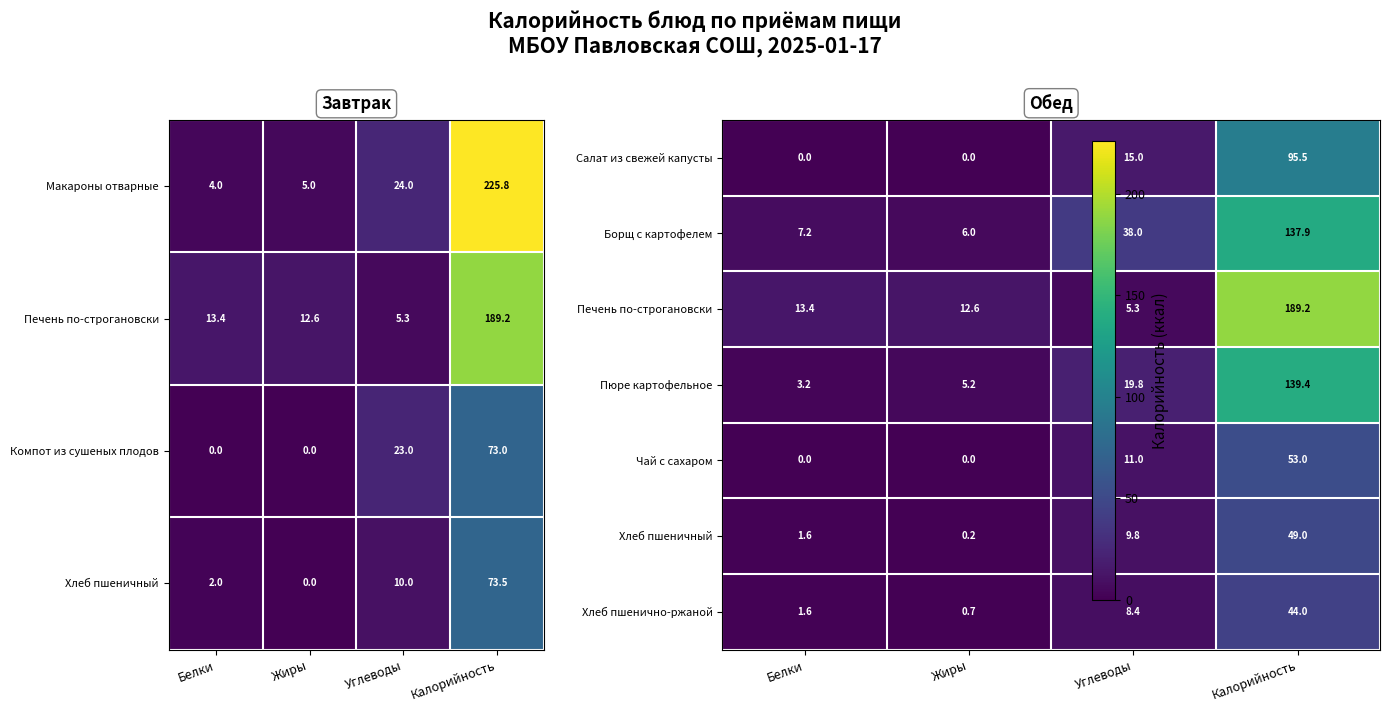

At which category is the sum across all series the highest?

Калорийность